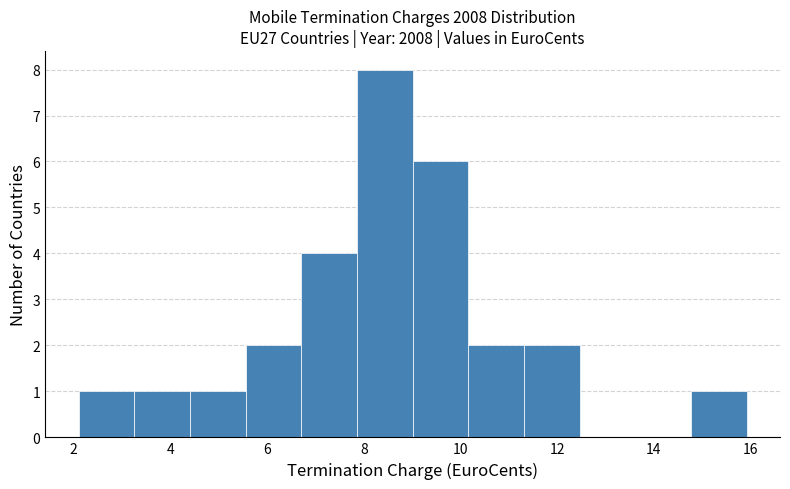

Over which range of the x-axis is the bar tallest?

7.8 to 9.0